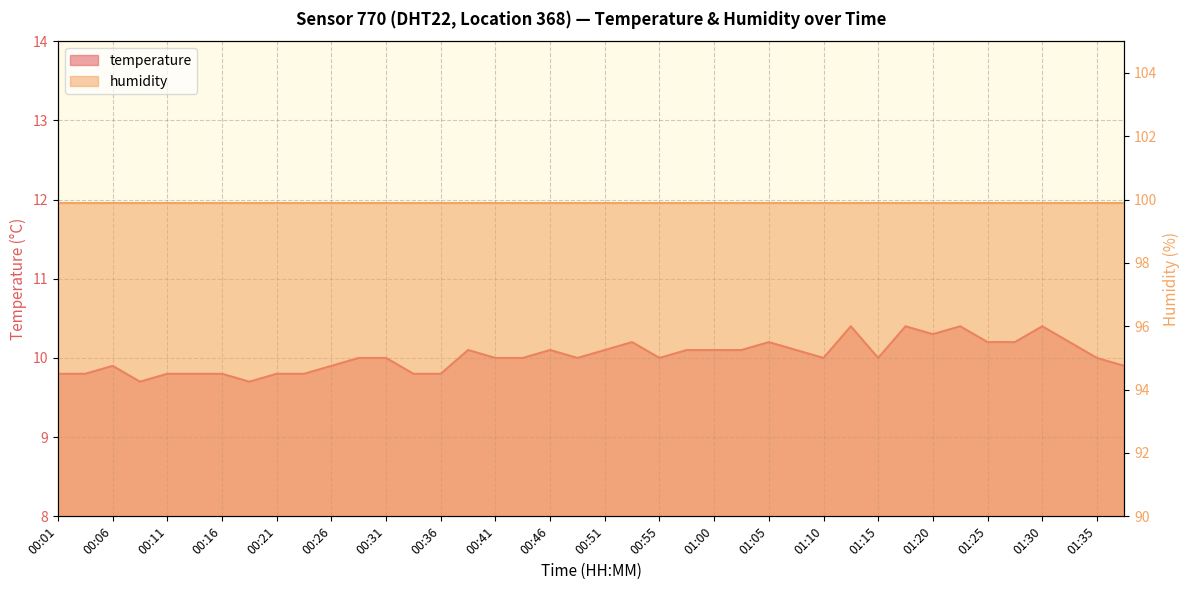

Count the number of values greater than 10.

17